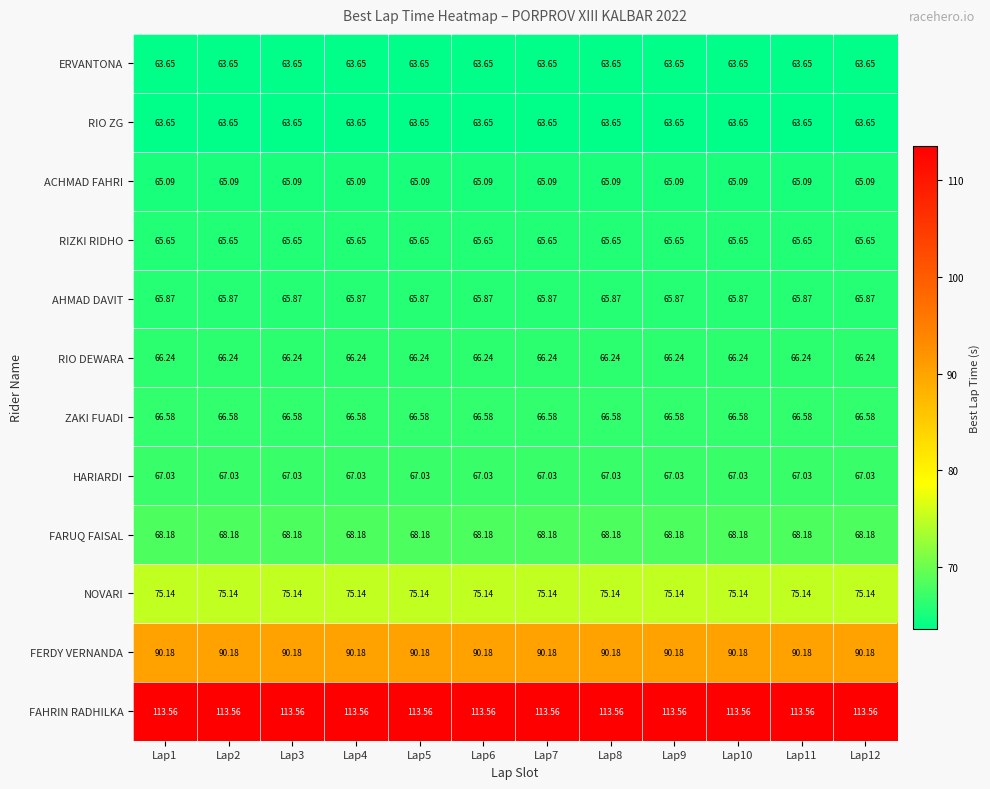

Is the value of FARUQ FAISAL at Lap1 greater than the value of HARIARDI at Lap4?

Yes